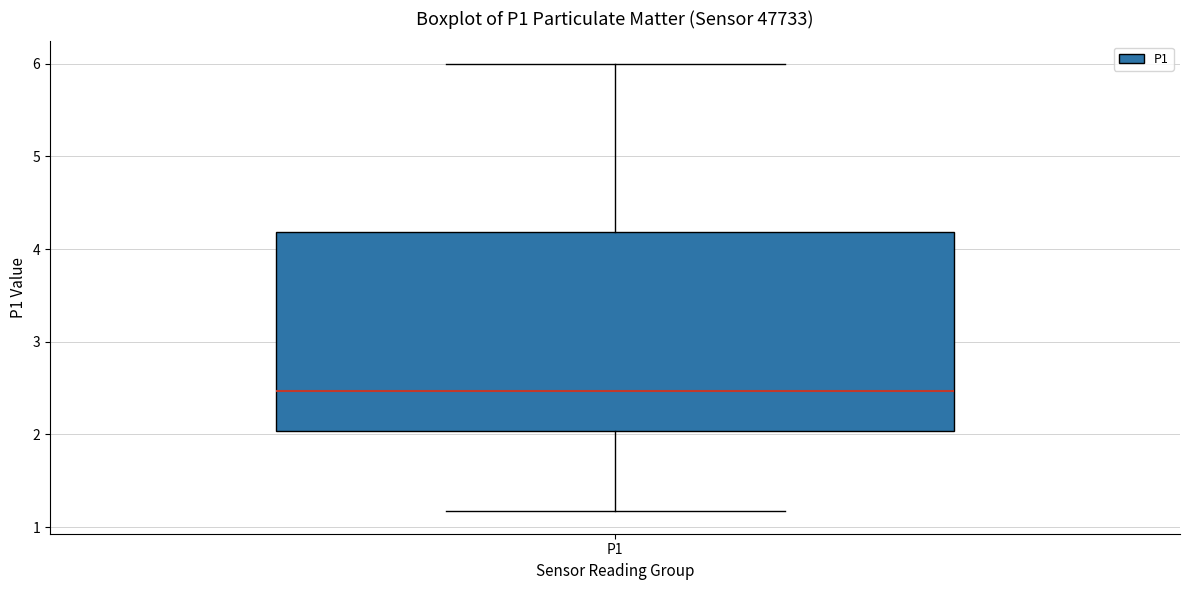

Where does the upper whisker of the box for P1 end on the y-axis? The values are not printed on the chart, so give them approximately, as read against the axis.

6.0